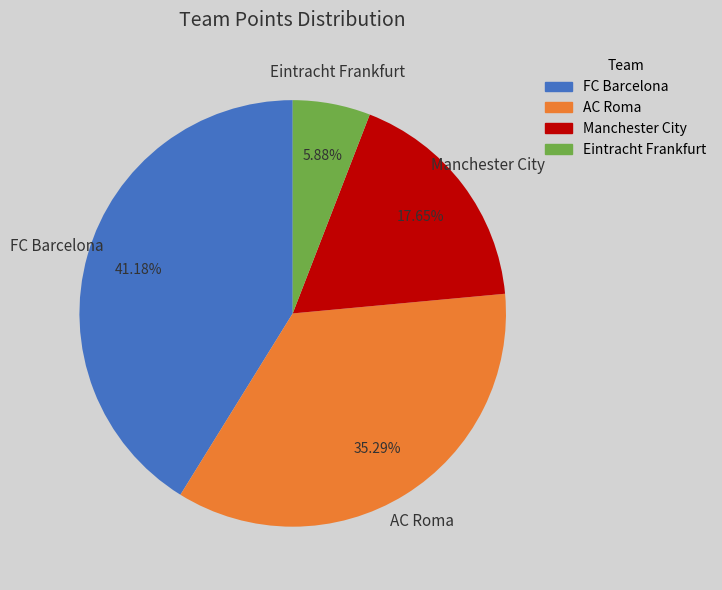

Rank the categories by value from lowest to highest.

Eintracht Frankfurt, Manchester City, AC Roma, FC Barcelona